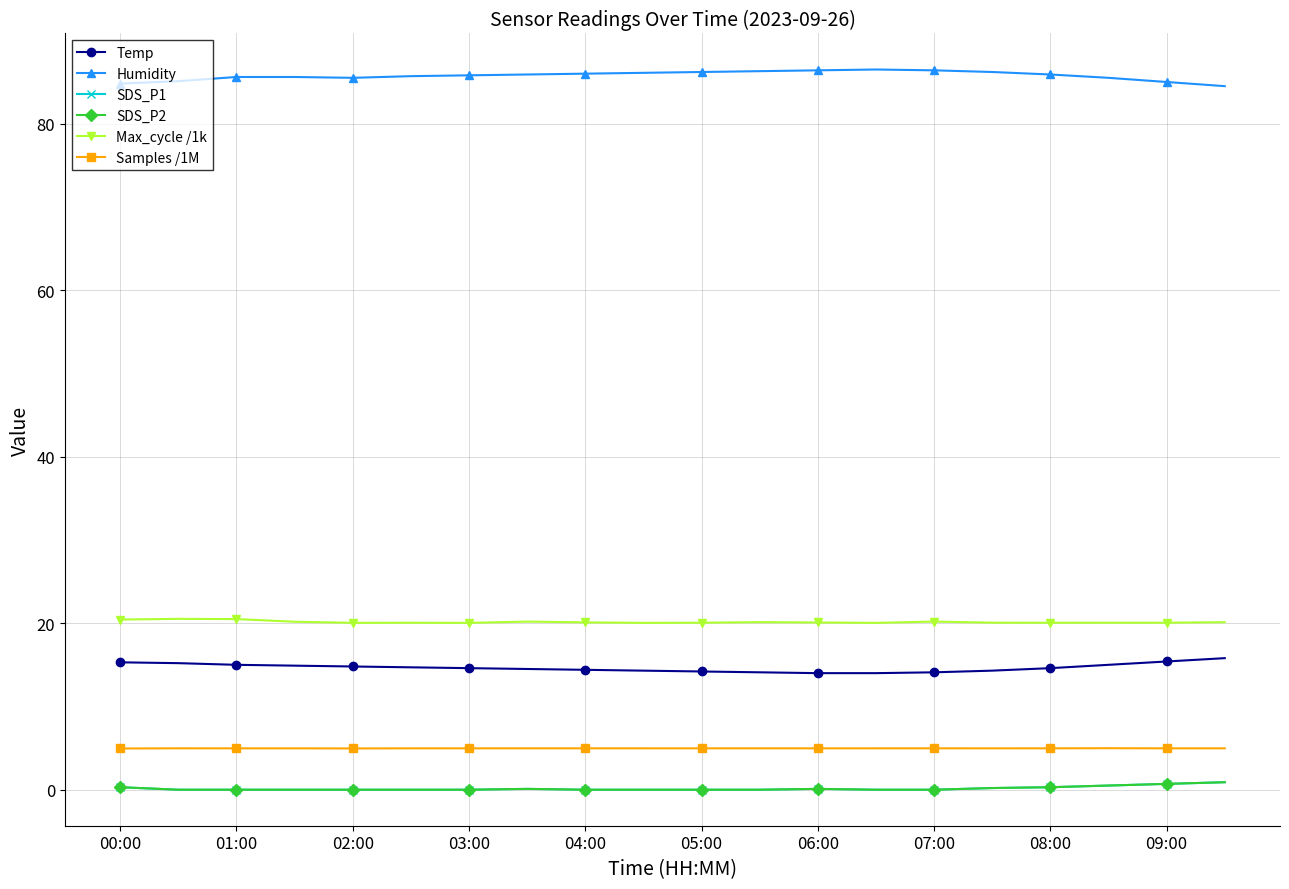

Is this an area chart (filled region under the line)?

No